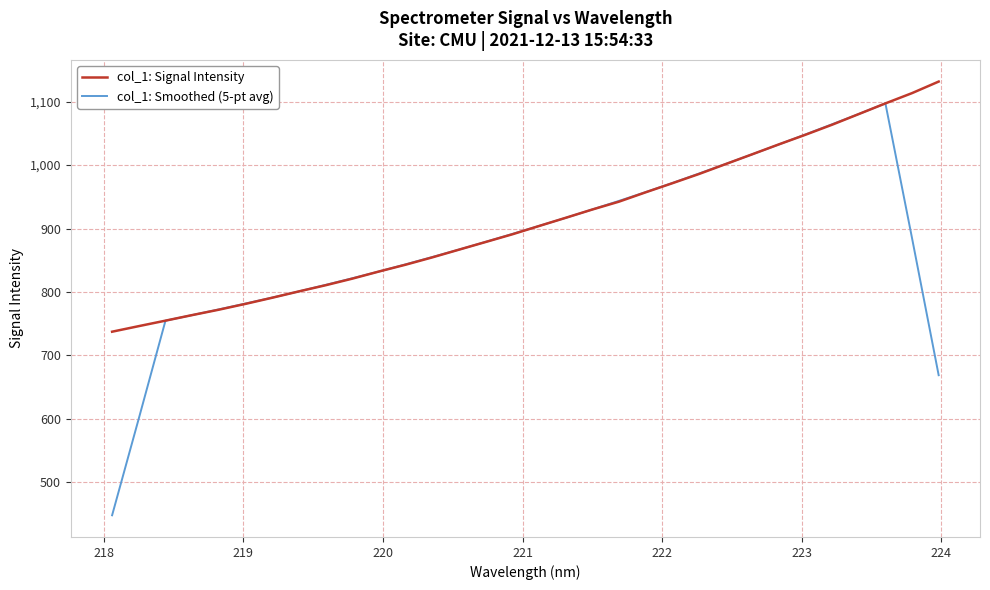

Which series has the largest total across all categories?

col_1: Signal Intensity